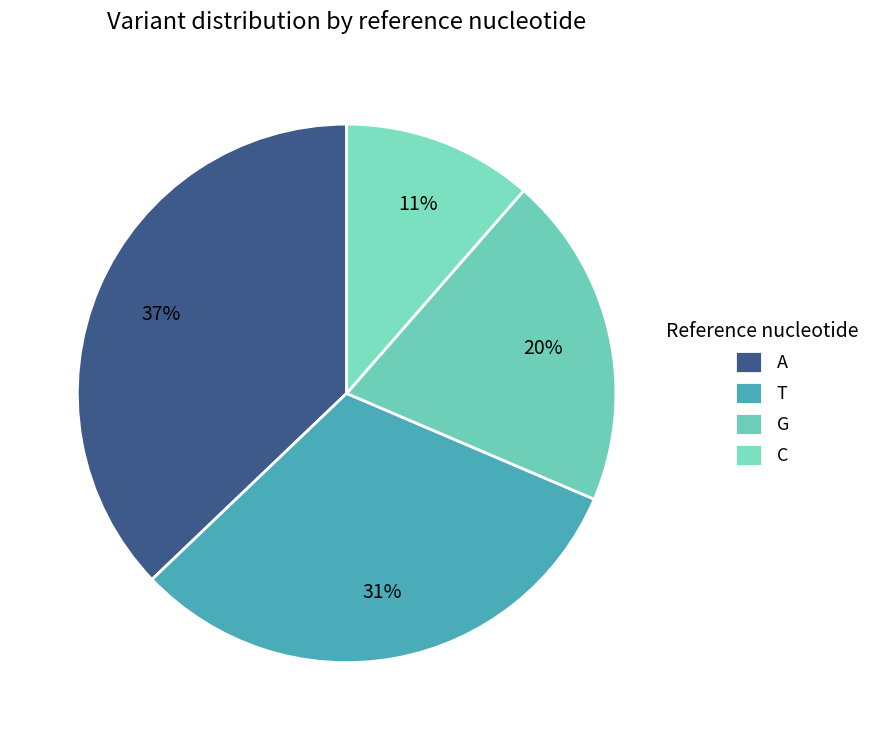

How many segments does this pie chart have?

4